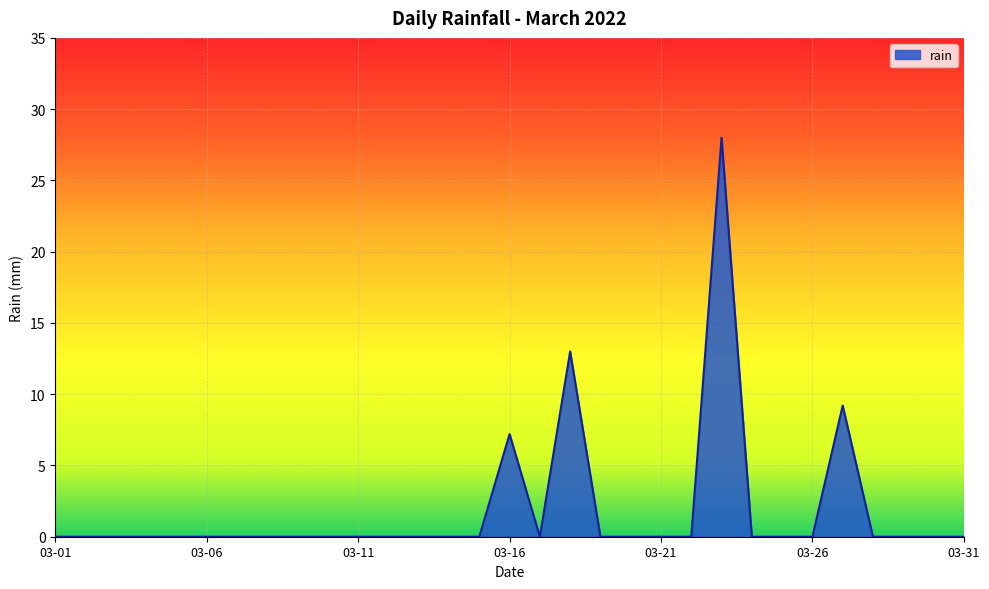

True or false: the data has more than 2 interior local peaks.

True